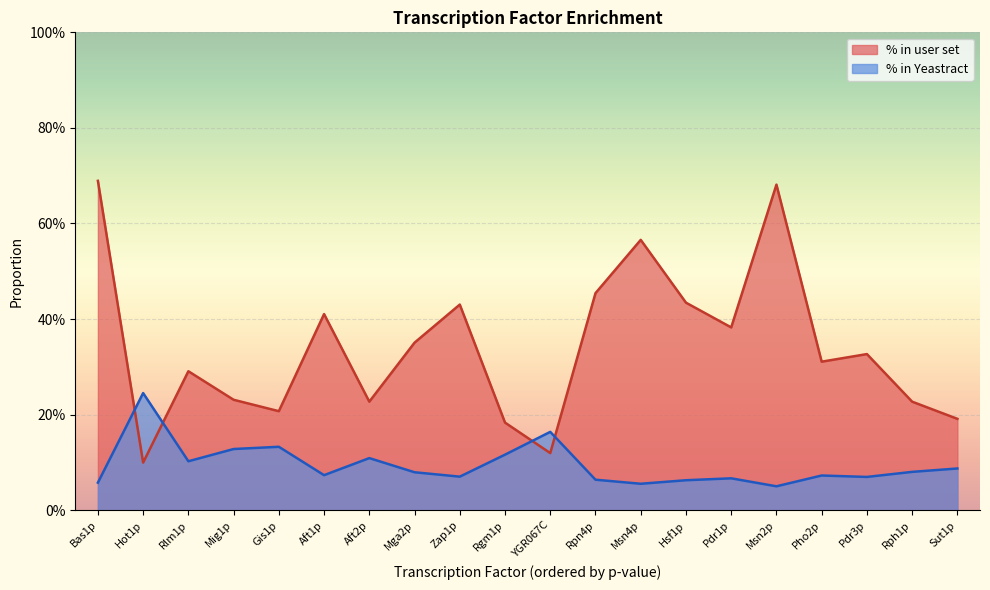

Reading left to right, transcribe all the data shown in this chart.

% in user set: 0.7	0.1	0.3	0.2	0.2	0.4	0.2	0.4	0.4	0.2	0.1	0.5	0.6	0.4	0.4	0.7	0.3	0.3	0.2	0.2
% in Yeastract: 0.1	0.2	0.1	0.1	0.1	0.1	0.1	0.1	0.1	0.1	0.2	0.1	0.1	0.1	0.1	0.1	0.1	0.1	0.1	0.1